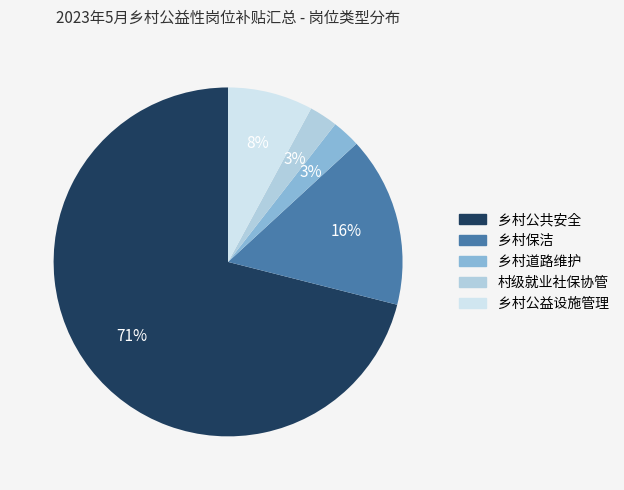

Do 乡村保洁 and 乡村道路维护 together represent more than half of the pie?

No